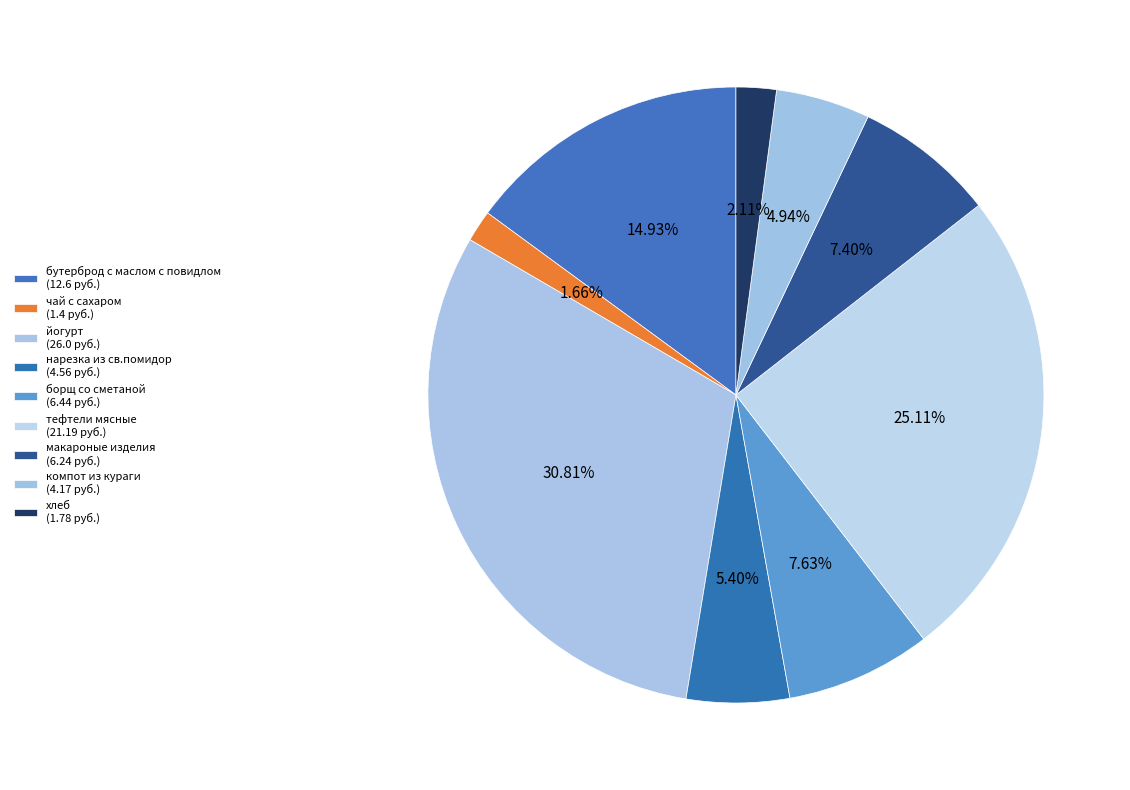

To the nearest percent, what percentage of the pie is хлеб?

2%